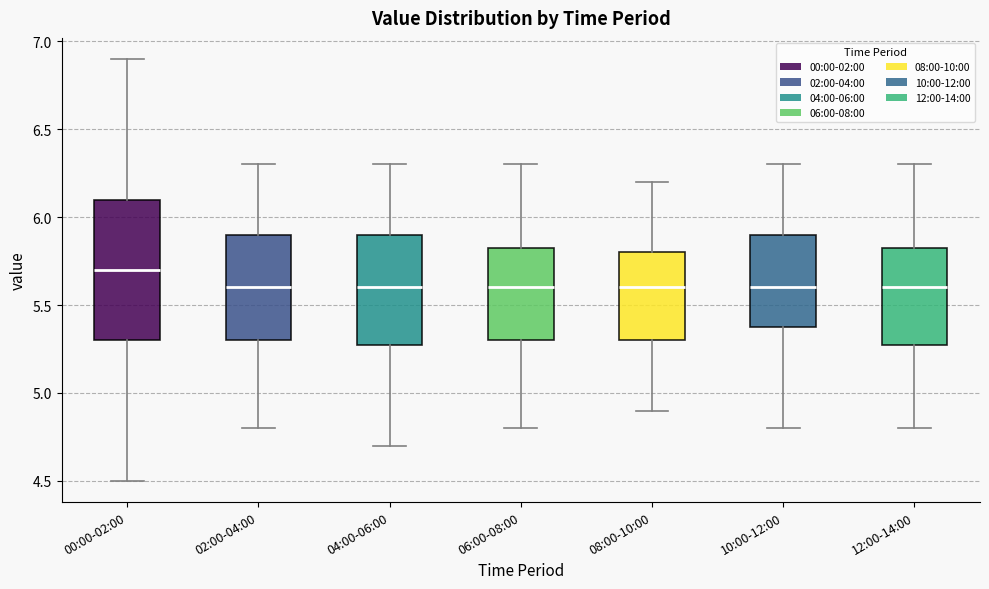

Reading left to right, read every box against the y-axis: the position of its median line, the range the box covers, and the ends of its whiskers. The values are not printed on the chart, so give them approximately, as read against the axis.

00:00-02:00: median 5.70, box 5.30 to 6.10, whiskers 4.50 to 6.90
02:00-04:00: median 5.60, box 5.30 to 5.90, whiskers 4.80 to 6.30
04:00-06:00: median 5.60, box 5.30 to 5.90, whiskers 4.70 to 6.30
06:00-08:00: median 5.60, box 5.30 to 5.85, whiskers 4.80 to 6.30
08:00-10:00: median 5.60, box 5.30 to 5.80, whiskers 4.90 to 6.20
10:00-12:00: median 5.60, box 5.40 to 5.90, whiskers 4.80 to 6.30
12:00-14:00: median 5.60, box 5.30 to 5.85, whiskers 4.80 to 6.30